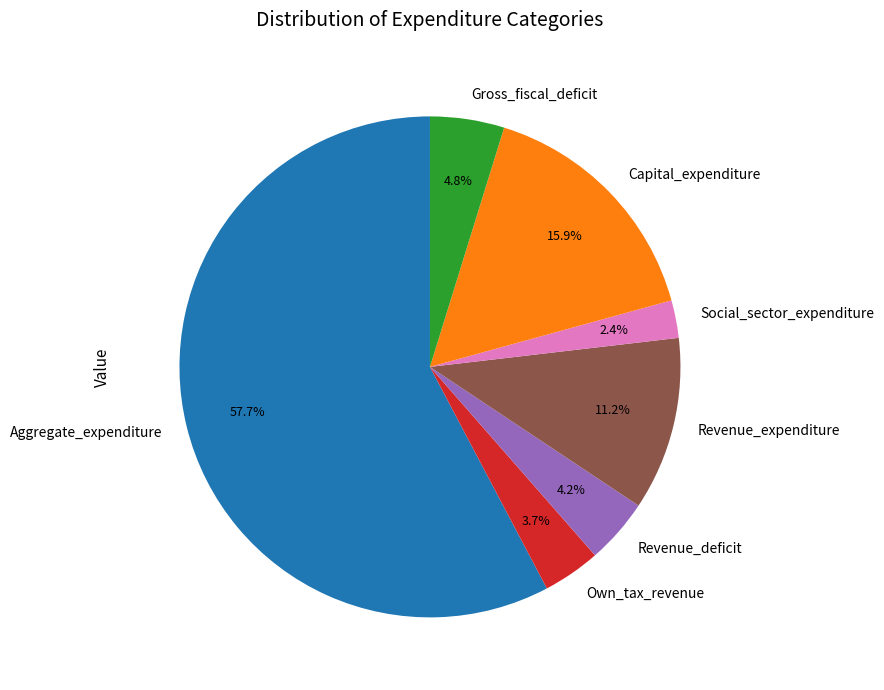

What is the smallest slice in the pie chart?

Social_sector_expenditure